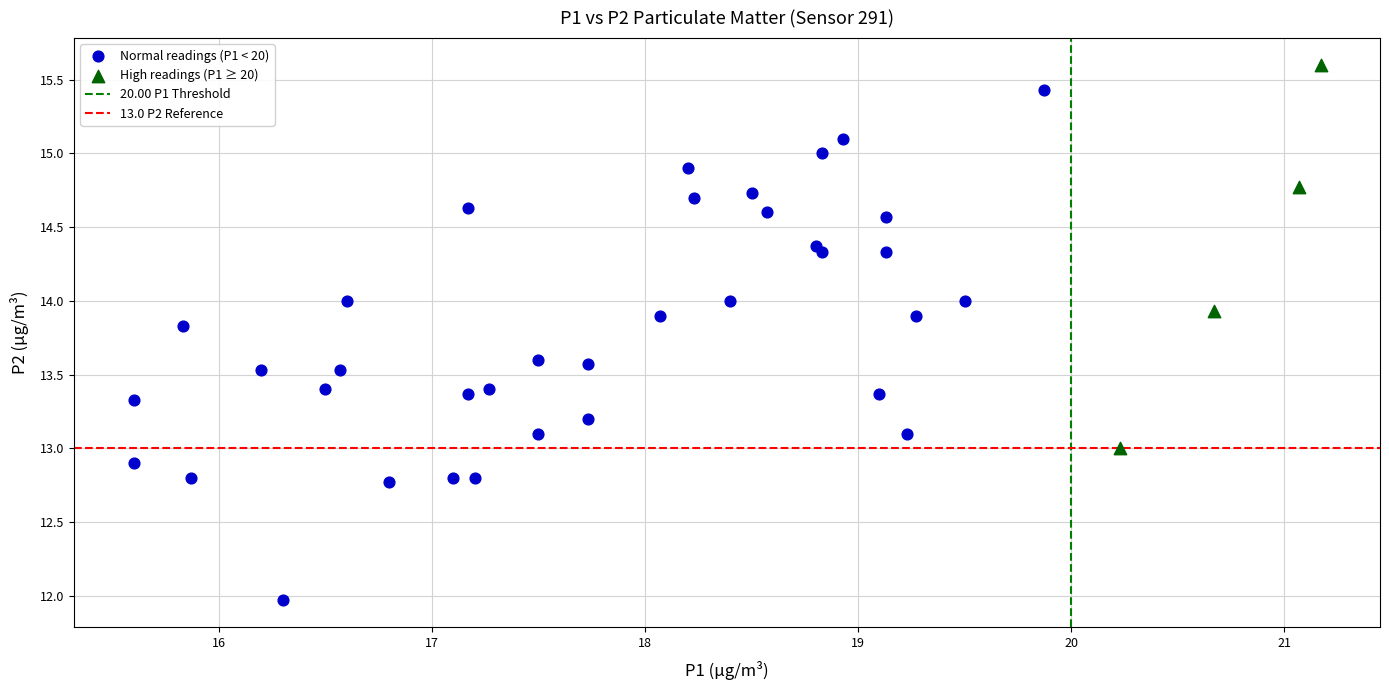

Which series contains the lowest Y value?

Normal readings (P1 < 20)